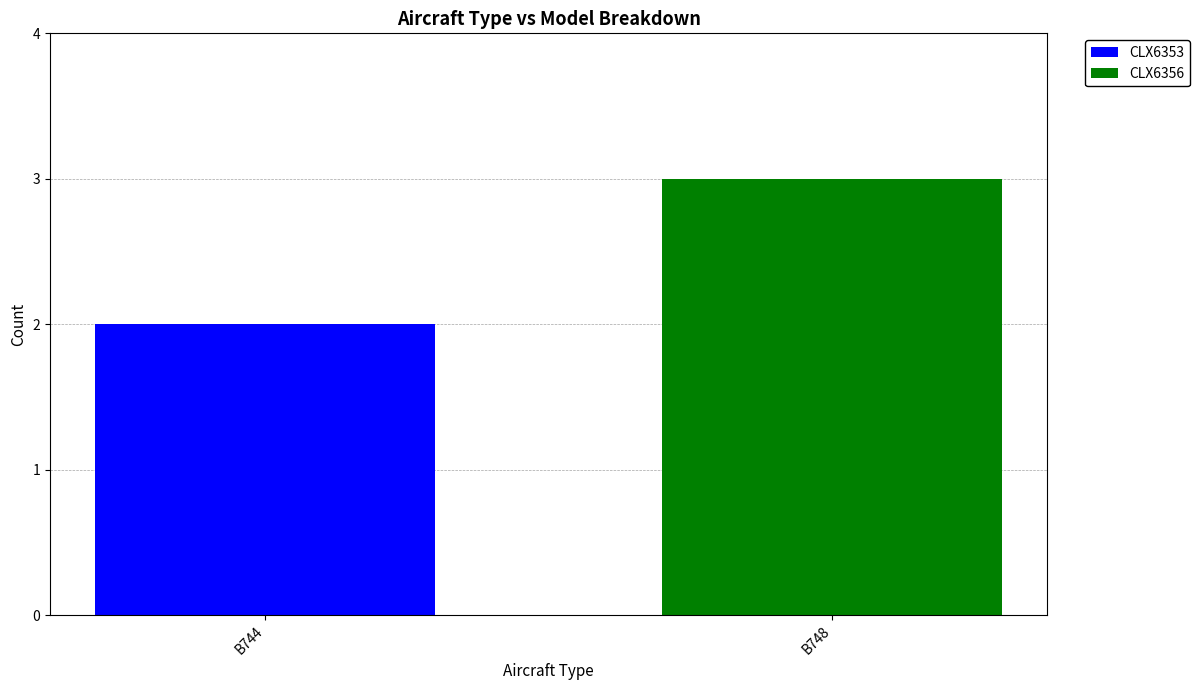

What is the total value across all series at B748?

3